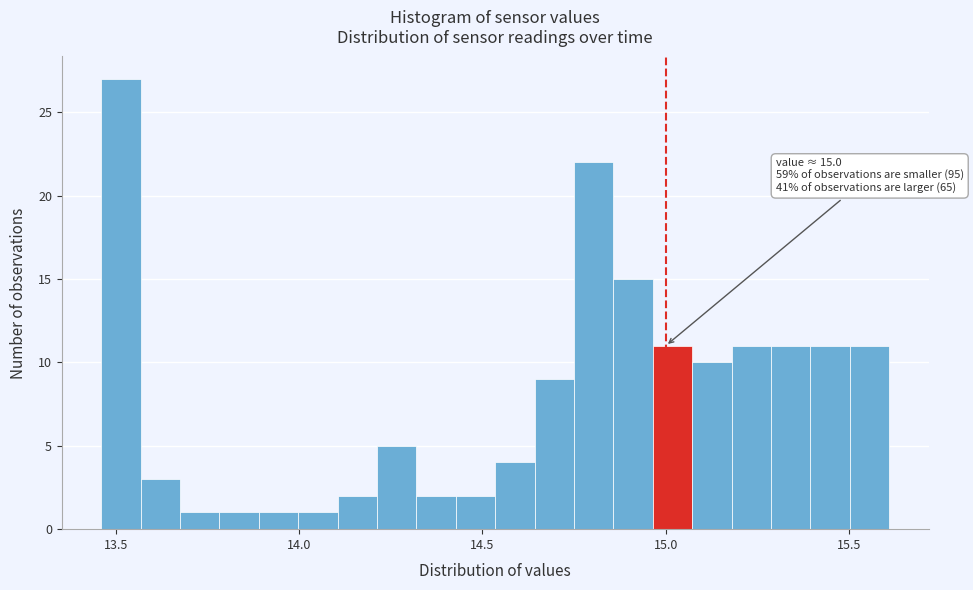

Around what value on the x-axis is the tallest bar? Give the approximate position of its centre, as read against the axis.

13.50